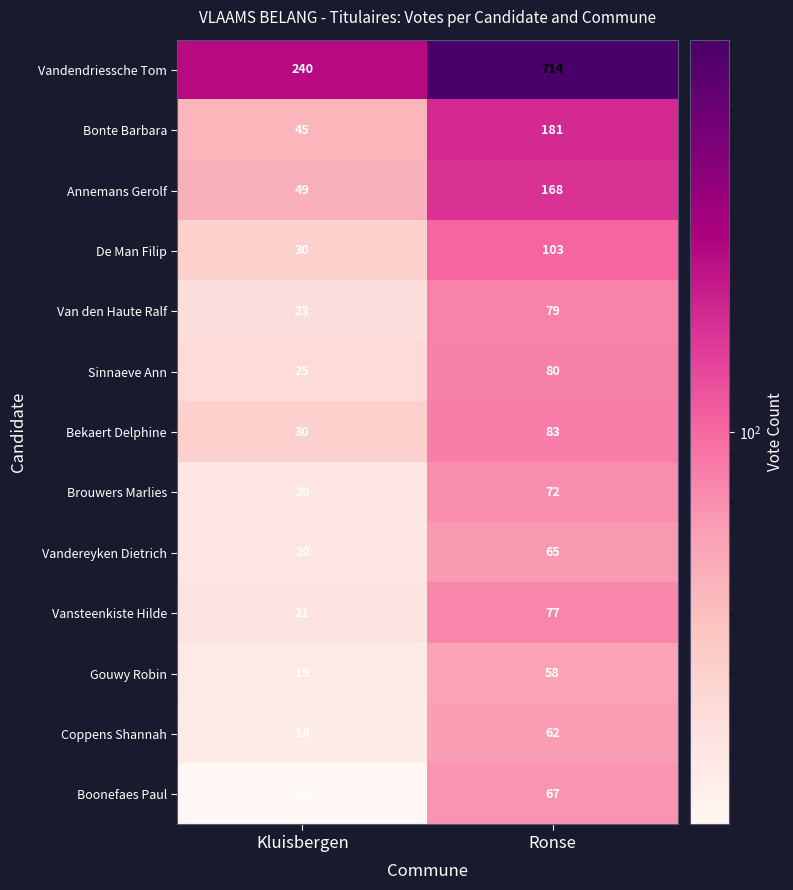

Which series has the largest total across all categories?

Vandendriessche Tom